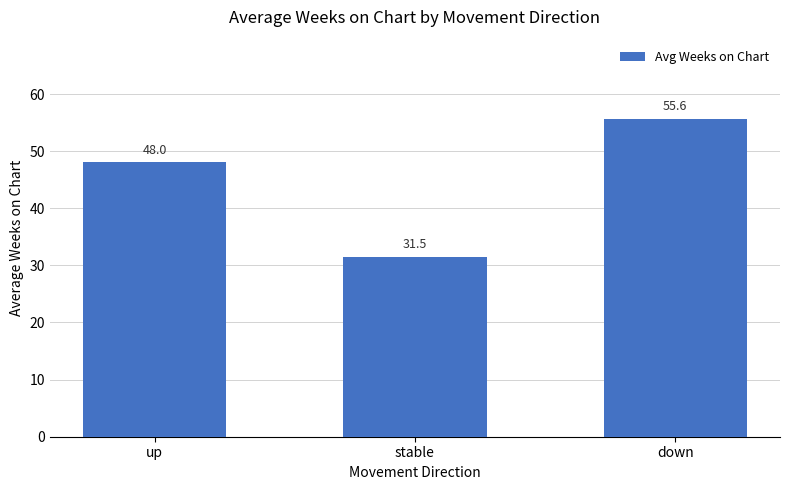

Does the chart contain stacked bars?

No